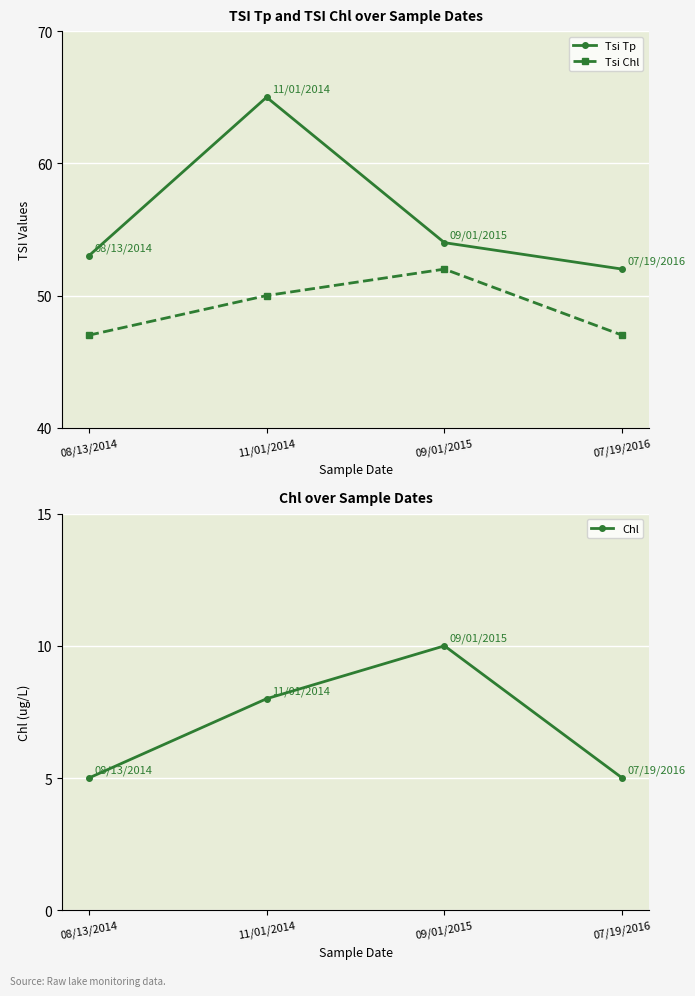

Read the Tsi Chl value at 07/19/2016.

47